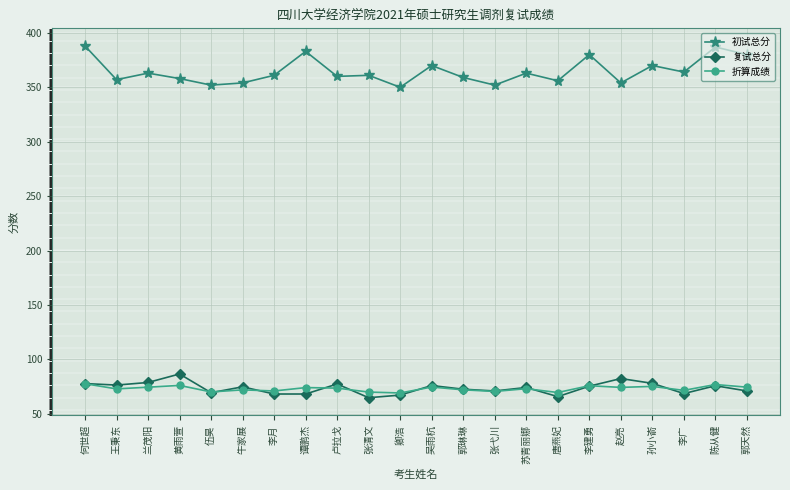

What is the average value of the 折算成绩 series?

73.1